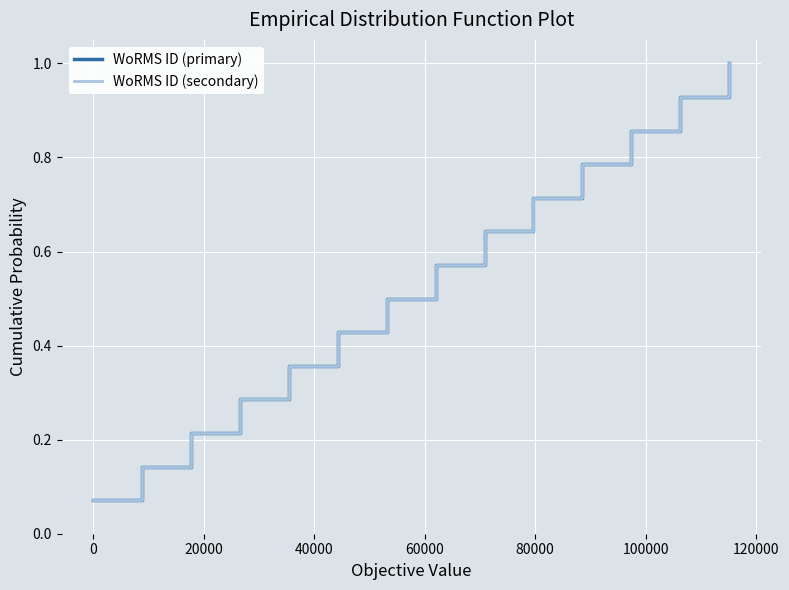

How many distinct data groups are displayed?

2